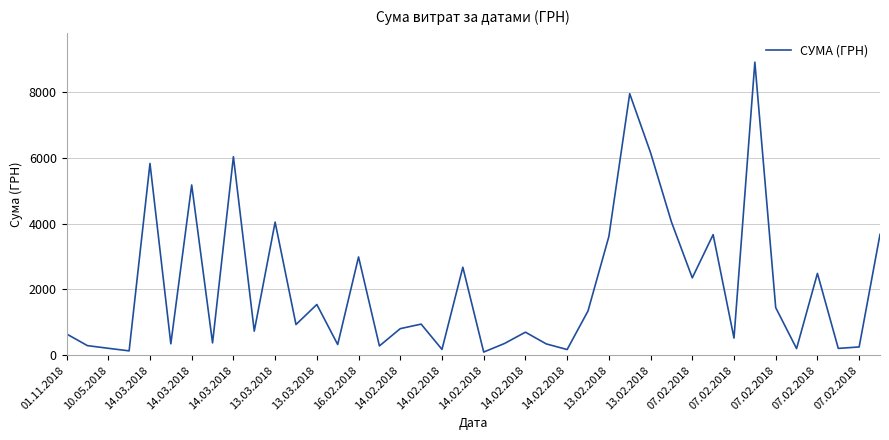

What is the difference between the maximum and minimum values?

8804.7